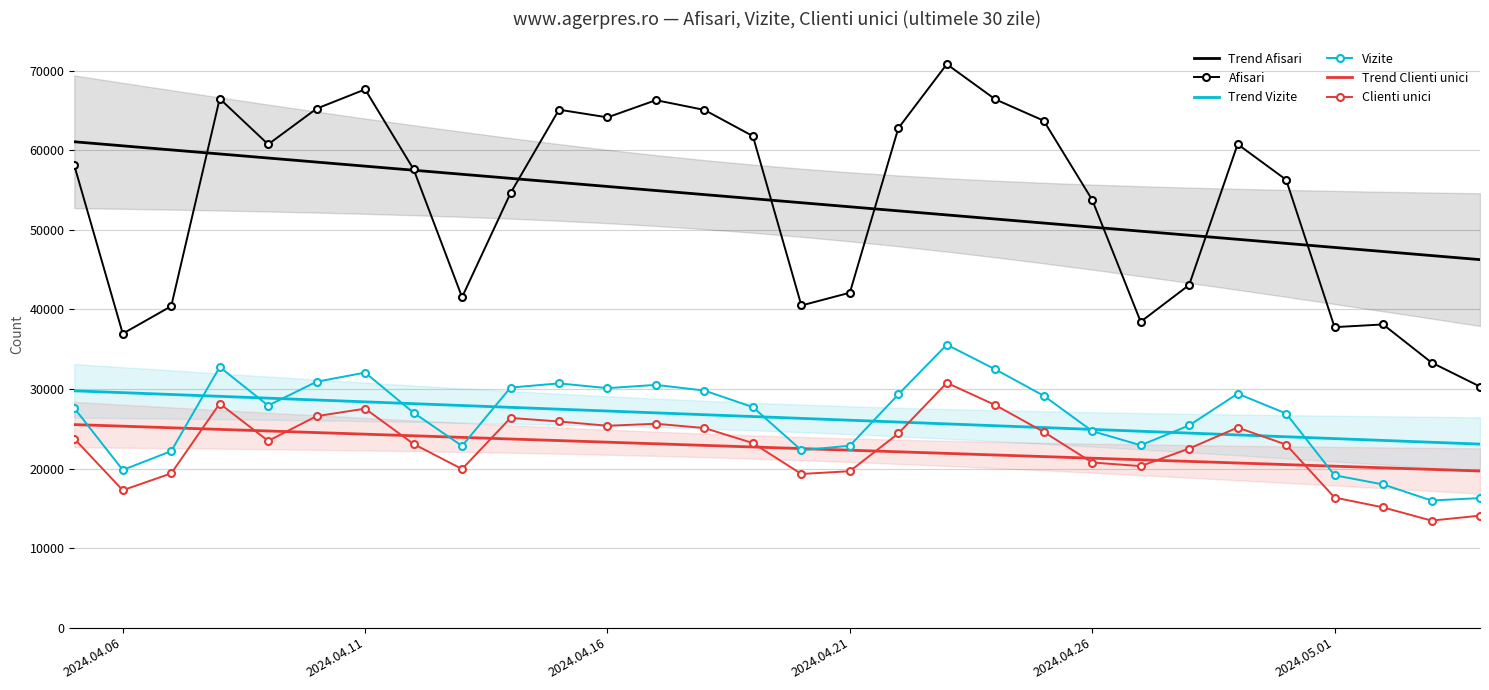

What is the lowest value of the Afisari series?

30306.0